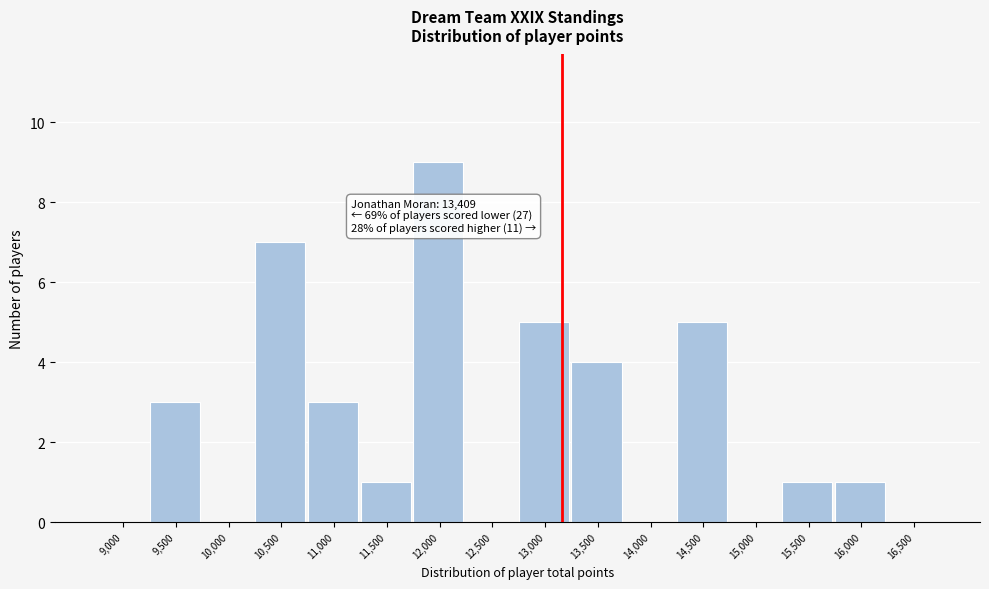

Reading right to left, list all the values displayed in this chart.

16,500=0	16,000=1	15,500=1	15,000=0	14,500=5	14,000=0	13,500=4	13,000=5	12,500=0	12,000=9	11,500=1	11,000=3	10,500=7	10,000=0	9,500=3	9,000=0